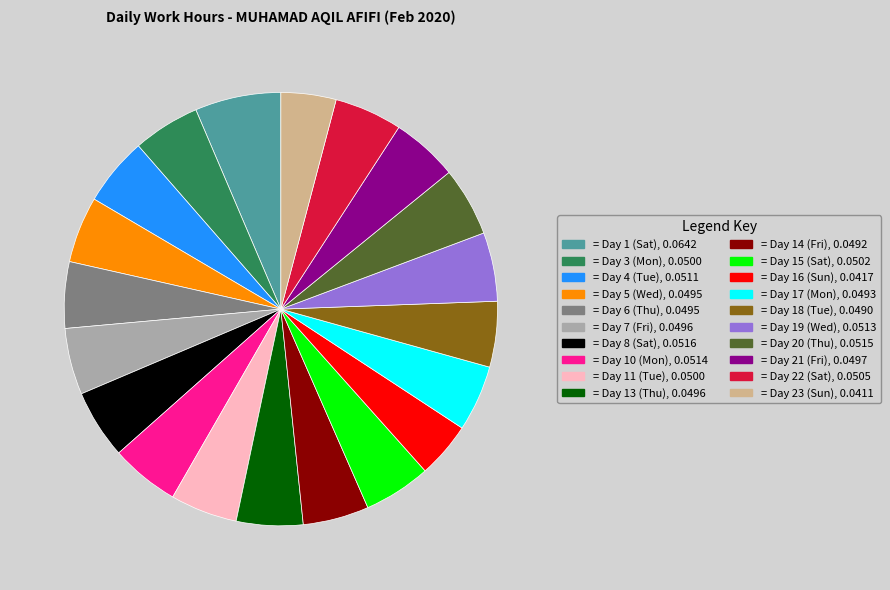

Is there any slice that represents more than half of the pie?

No